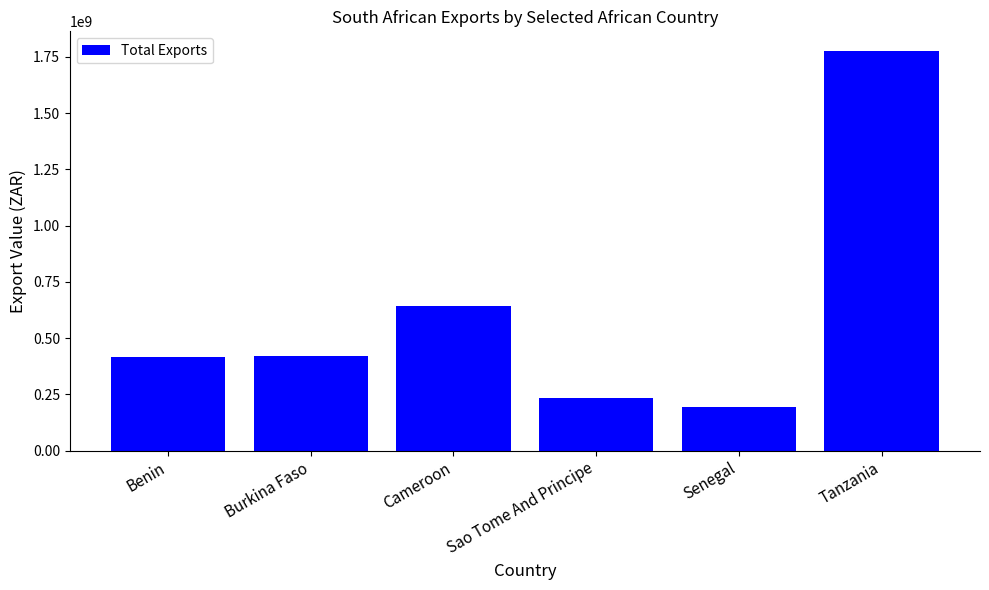

What is the label of the 5th bar from the left?

Senegal